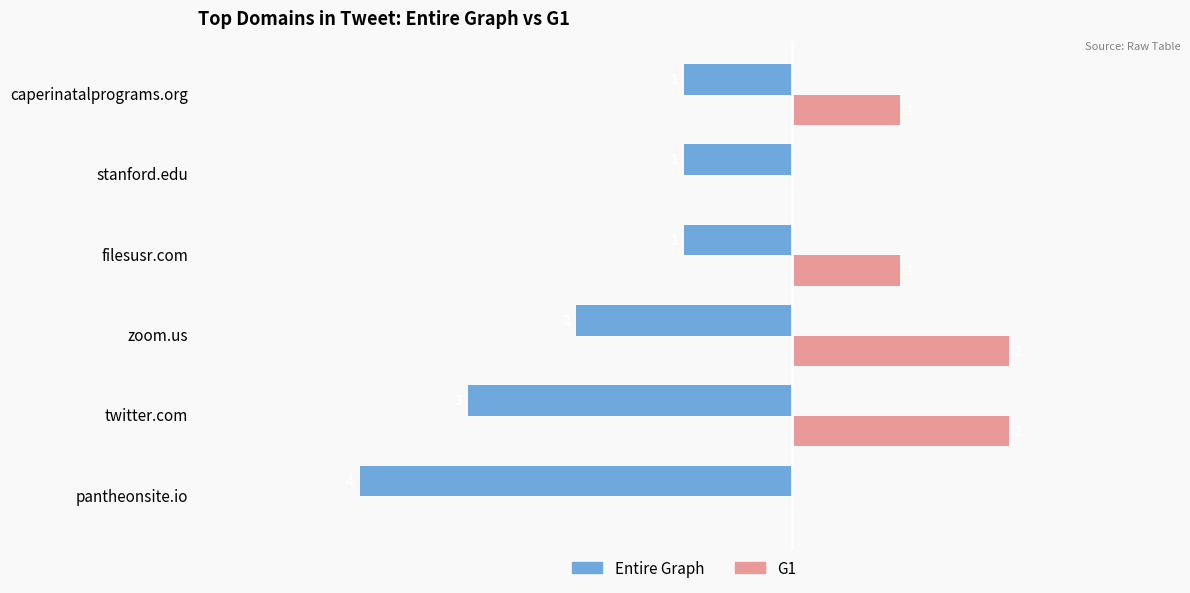

Is the value of G1 at filesusr.com greater than the value of Entire Graph at caperinatalprograms.org?

Yes